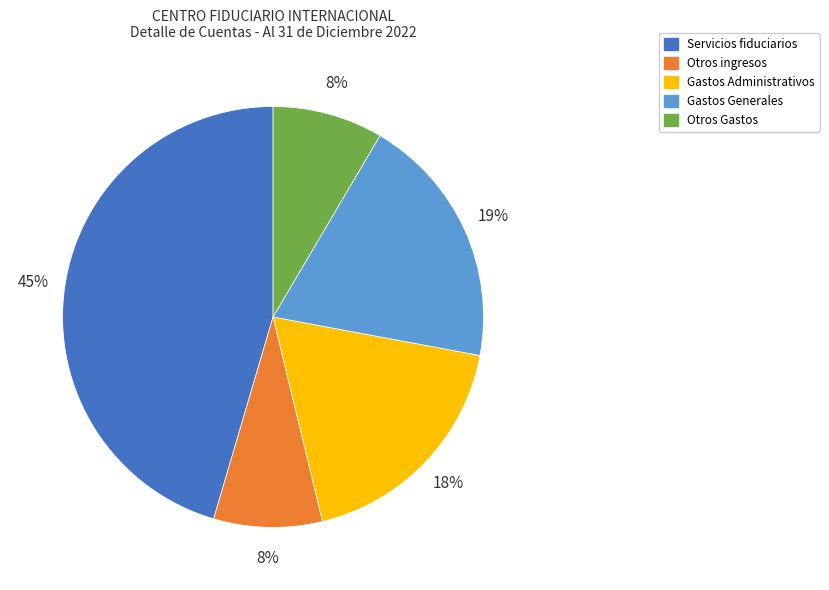

What is the ratio of the value at Otros ingresos to the value at Otros Gastos?

1.0